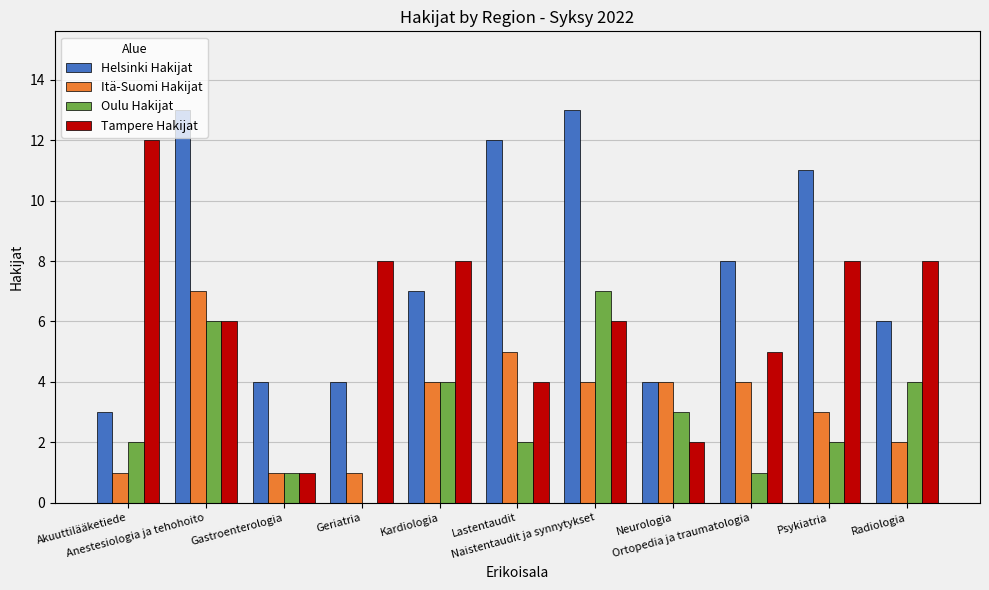

How many groups of bars are there?

11